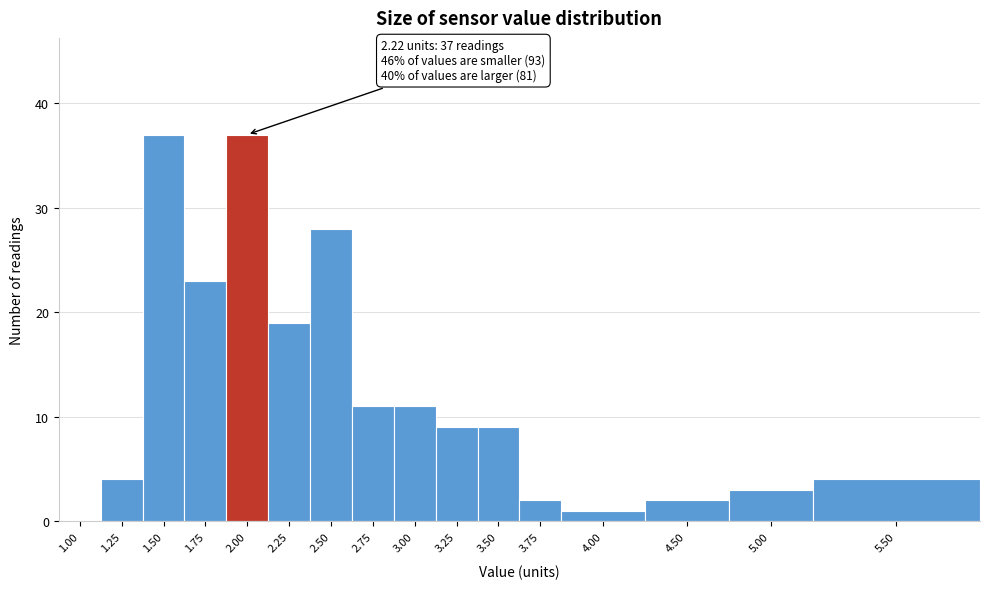

Reading left to right, list all the values displayed in this chart.

1.00=0	1.25=4	1.50=37	1.75=23	2.00=37	2.25=19	2.50=28	2.75=11	3.00=11	3.25=9	3.50=9	3.75=2	4.00=1	4.50=2	5.00=3	5.50=4